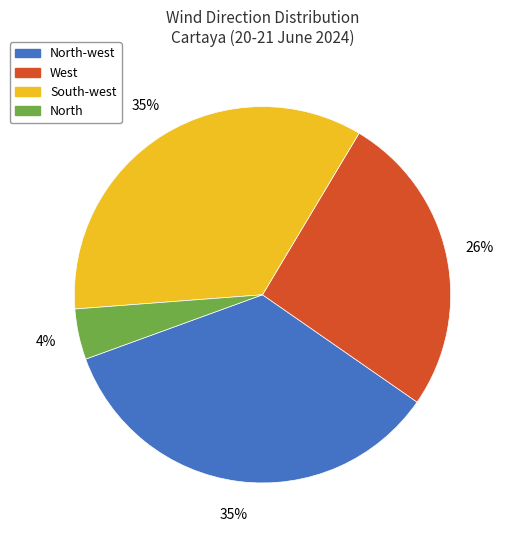

To the nearest percent, what is the average slice percentage?

25%